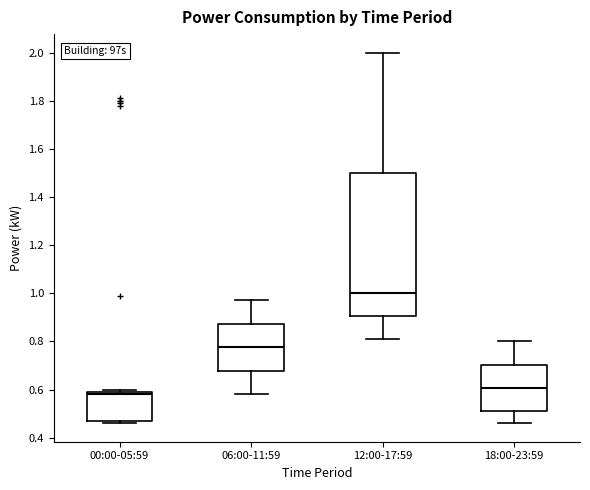

Reading left to right, transcribe this box plot: for each box, give where its median line is, the range the box spans, and where its two whiskers end, as read against the y-axis. The values are not printed on the chart, so give them approximately, as read against the axis.

00:00-05:59: median 0.58, box 0.46 to 0.60, whiskers 0.46 (just below the box's lower edge) to 0.60 (just above the box's upper edge)
06:00-11:59: median 0.78, box 0.68 to 0.88, whiskers 0.58 to 0.98
12:00-17:59: median 1.00, box 0.90 to 1.50, whiskers 0.82 to 2.00
18:00-23:59: median 0.60, box 0.52 to 0.70, whiskers 0.46 to 0.80